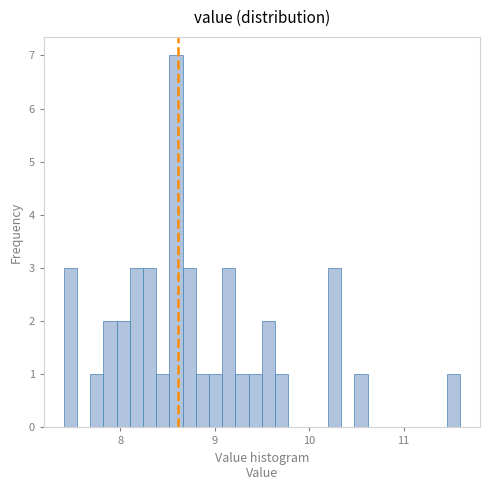

Around what value on the x-axis is the tallest bar? Give the approximate position of its centre, as read against the axis.

8.6